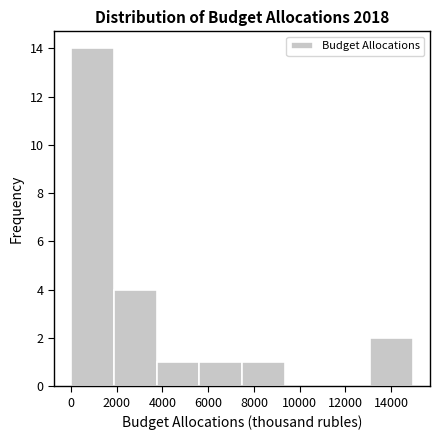

How tall is the bar that spans 3800 to 5600 on the x-axis? Neither the bar edges nor the heights are printed on the chart, so give them approximately, as read against the axes.

1